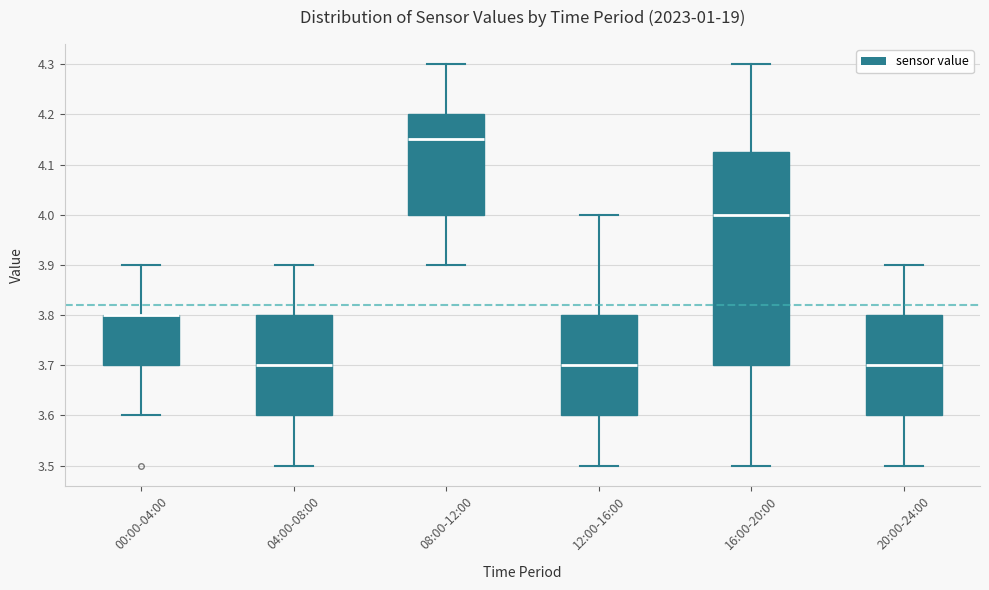

Reading left to right, read every box against the y-axis: the position of its median line, the range the box covers, and the ends of its whiskers. The values are not printed on the chart, so give them approximately, as read against the axis.

00:00-04:00: median 3.80 (drawn on the box's upper edge), box 3.70 to 3.80, whiskers 3.60 to 3.90
04:00-08:00: median 3.70, box 3.60 to 3.80, whiskers 3.50 to 3.90
08:00-12:00: median 4.15, box 4.00 to 4.20, whiskers 3.90 to 4.30
12:00-16:00: median 3.70, box 3.60 to 3.80, whiskers 3.50 to 4.00
16:00-20:00: median 4.00, box 3.70 to 4.13, whiskers 3.50 to 4.30
20:00-24:00: median 3.70, box 3.60 to 3.80, whiskers 3.50 to 3.90